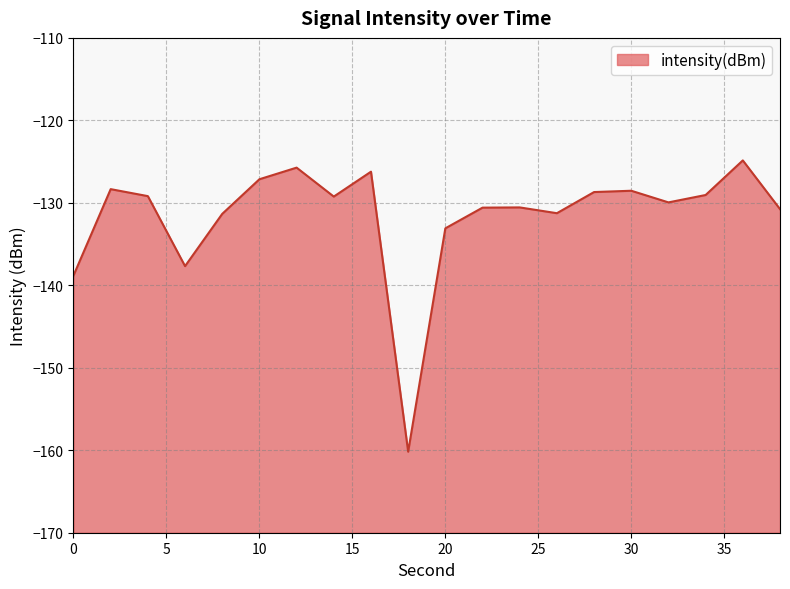

Reading left to right, extract all data points from this chart.

0=-138.8	2=-128.3	4=-129.2	6=-137.7	8=-131.3	10=-127.1	12=-125.7	14=-129.2	16=-126.2	18=-160.2	20=-133.1	22=-130.6	24=-130.6	26=-131.3	28=-128.7	30=-128.5	32=-129.9	34=-129.1	36=-124.9	38=-130.8